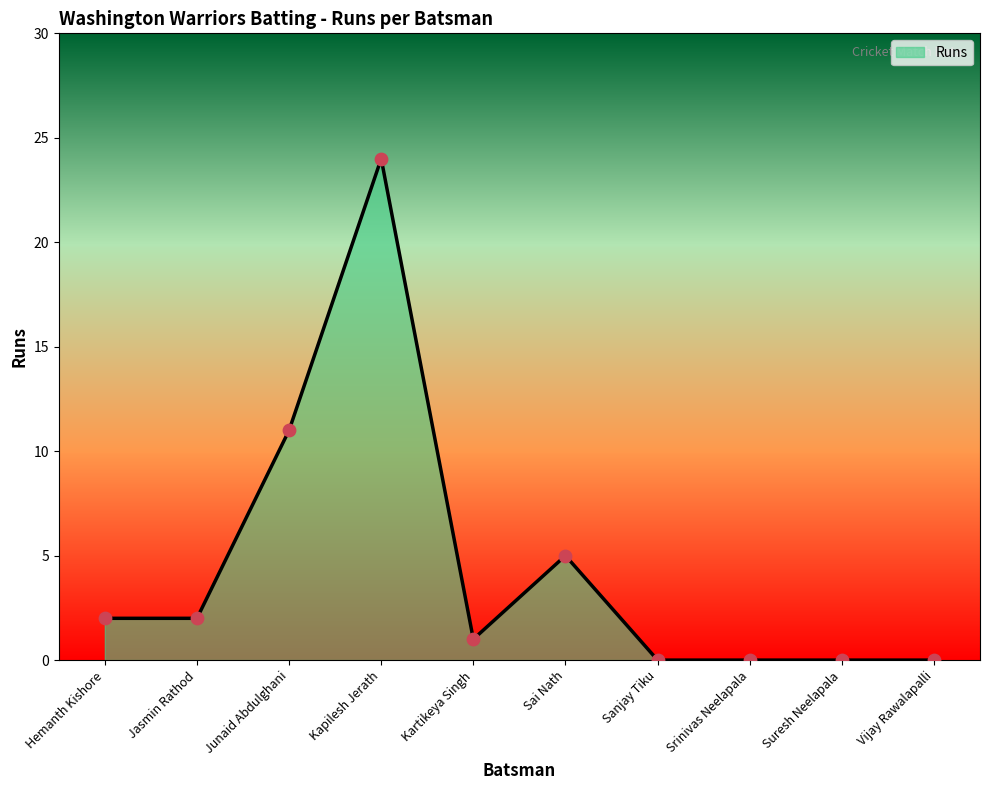

Approximately how many times larger is the value at Kapilesh Jerath compared to Junaid Abdulghani?

2.2